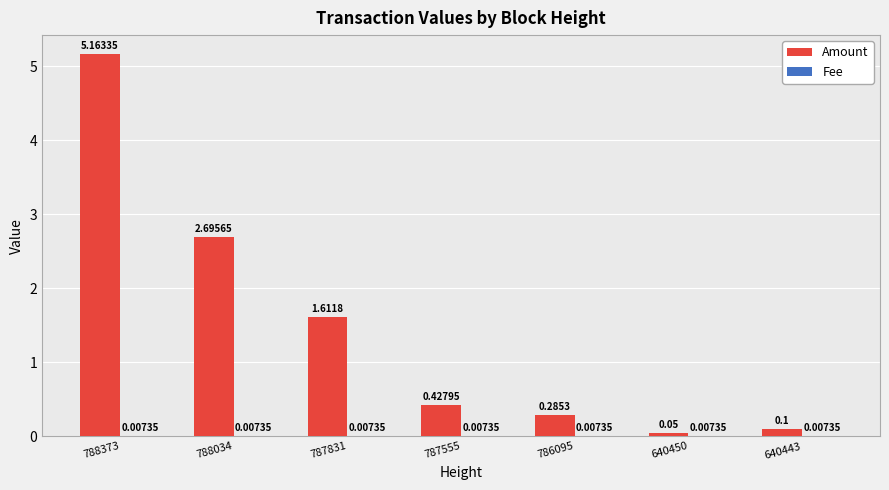

Which series has the largest total across all categories?

Amount